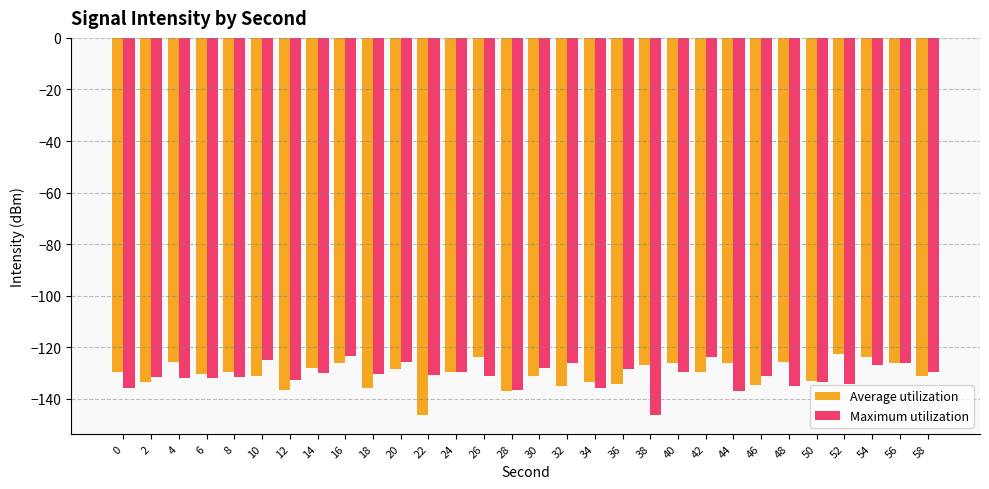

What is the minimum value for Average utilization?

-146.2